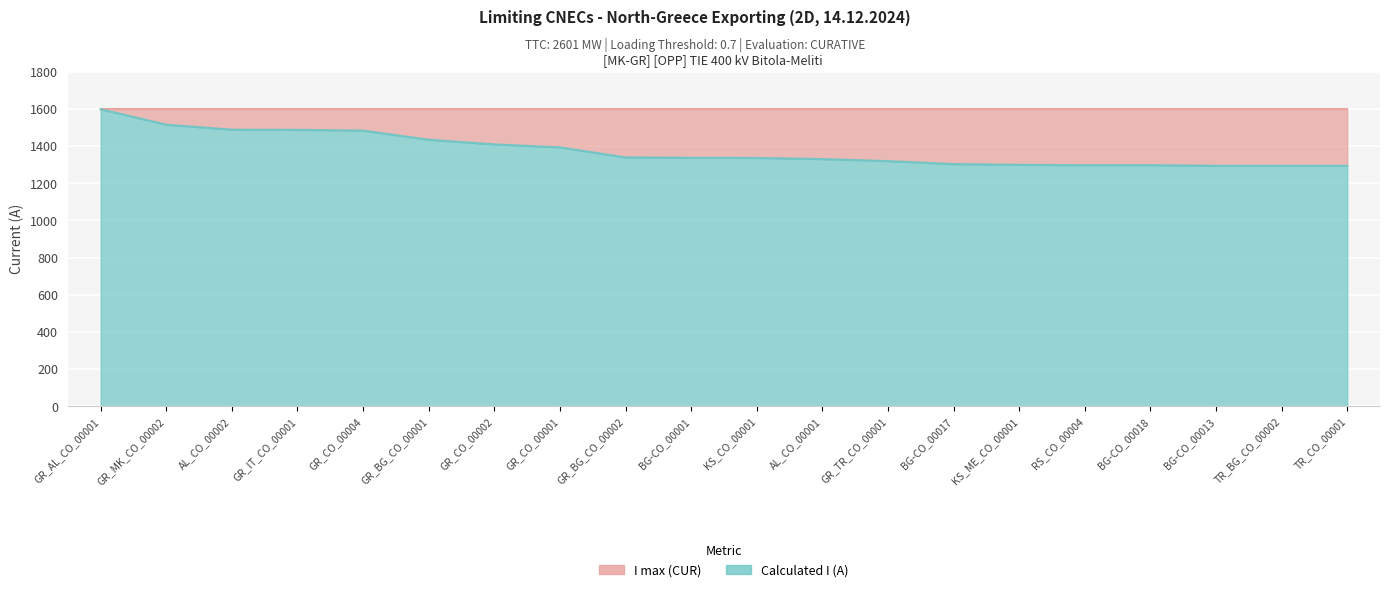

True or false: the data shows 1515 at GR_MK_CO_00002.

True